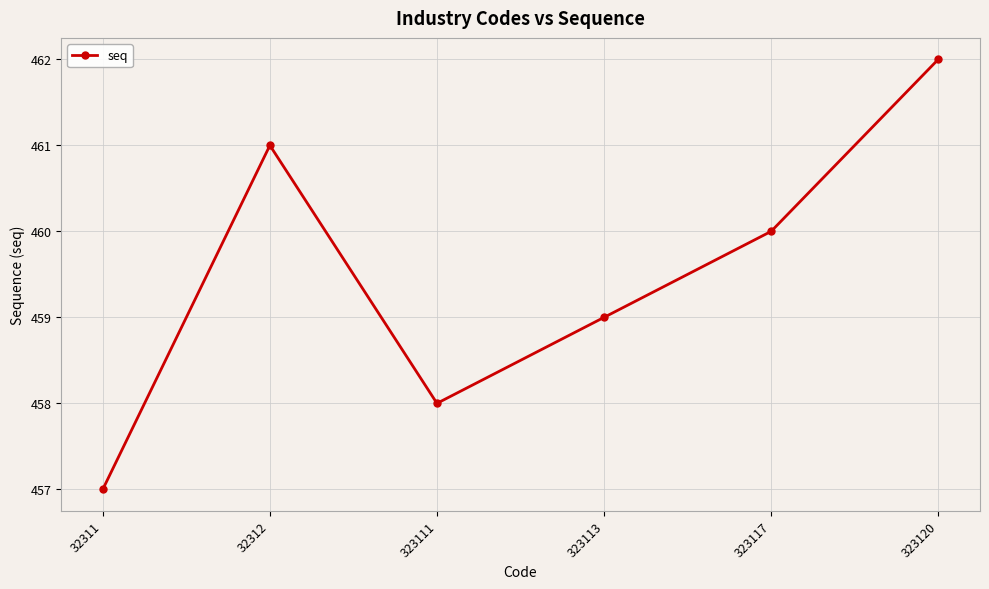

What is the maximum value shown in the chart?

462